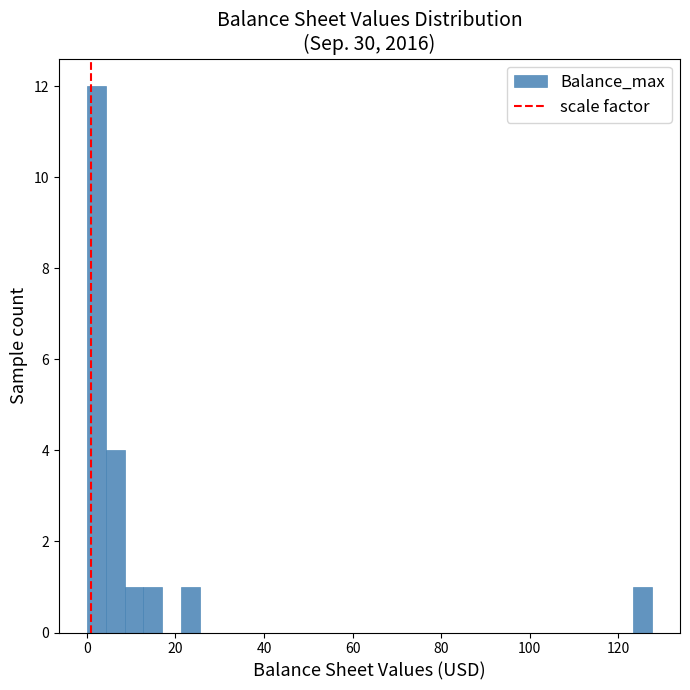

Around what value on the x-axis is the tallest bar? Give the approximate position of its centre, as read against the axis.

2